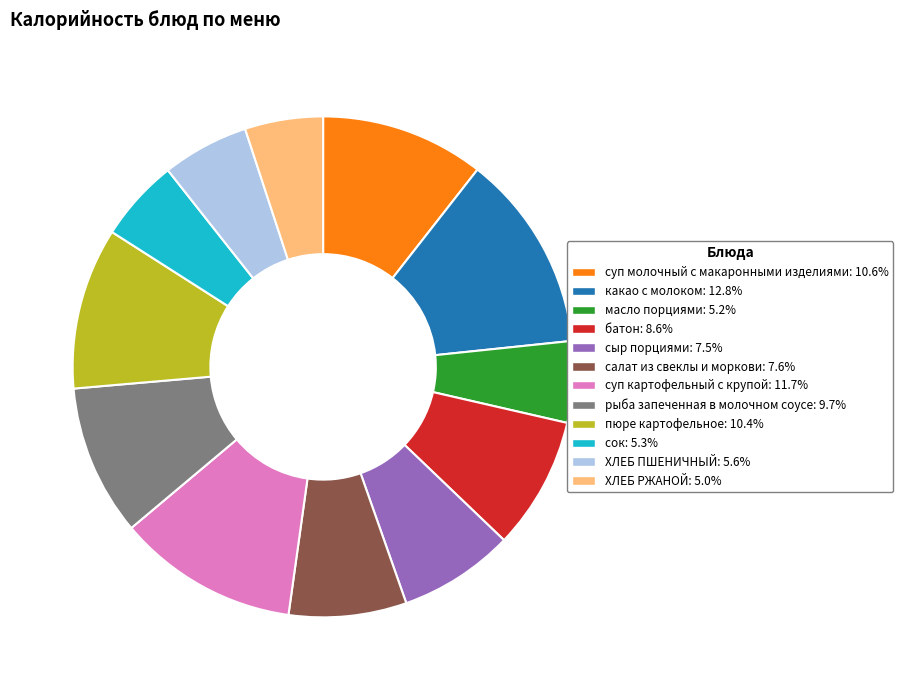

Do ХЛЕБ ПШЕНИЧНЫЙ and какао с молоком together represent more than half of the pie?

No